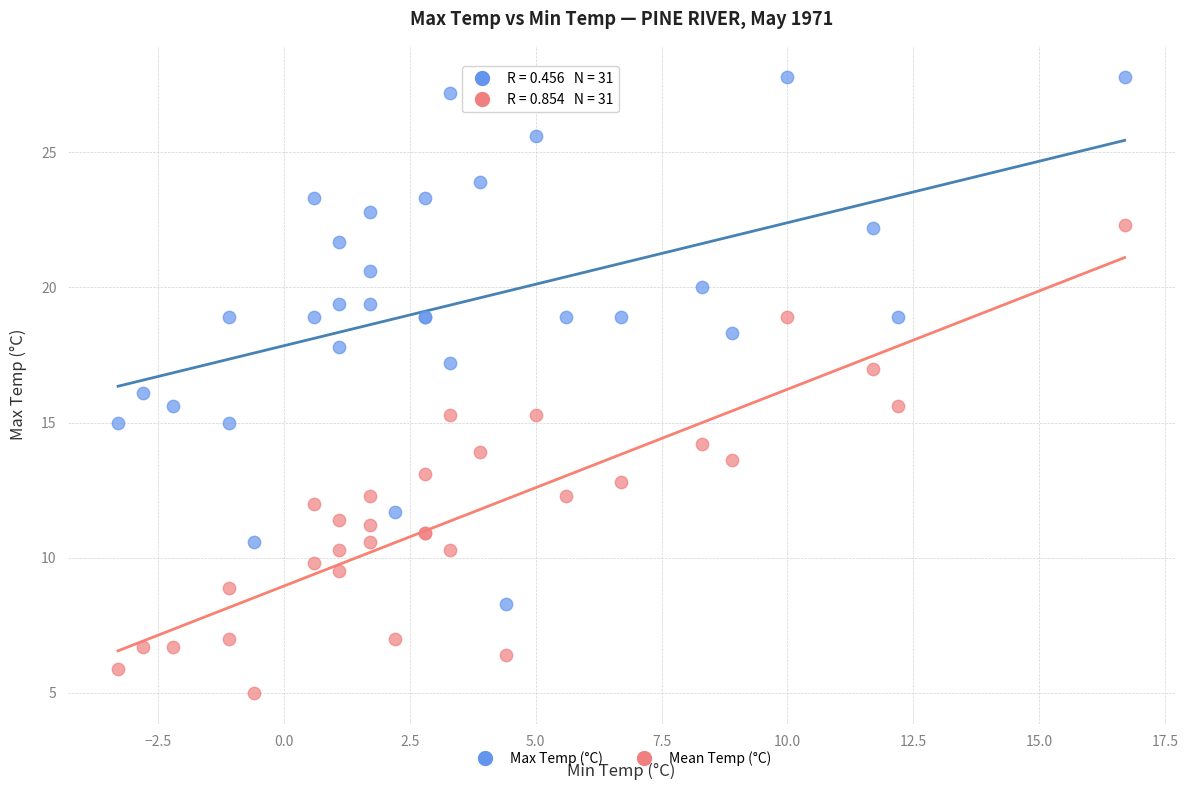

Which series contains the highest Y value?

Max Temp (°C)